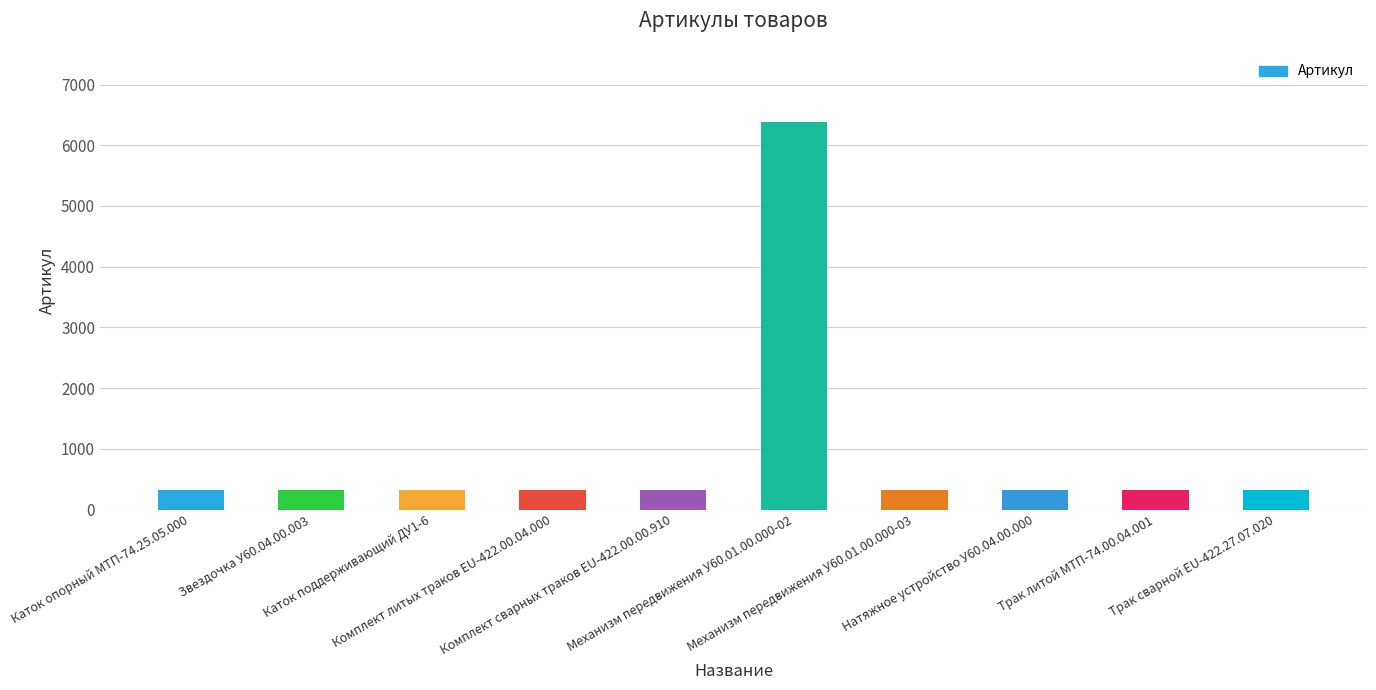

What is the greatest value displayed?

6386